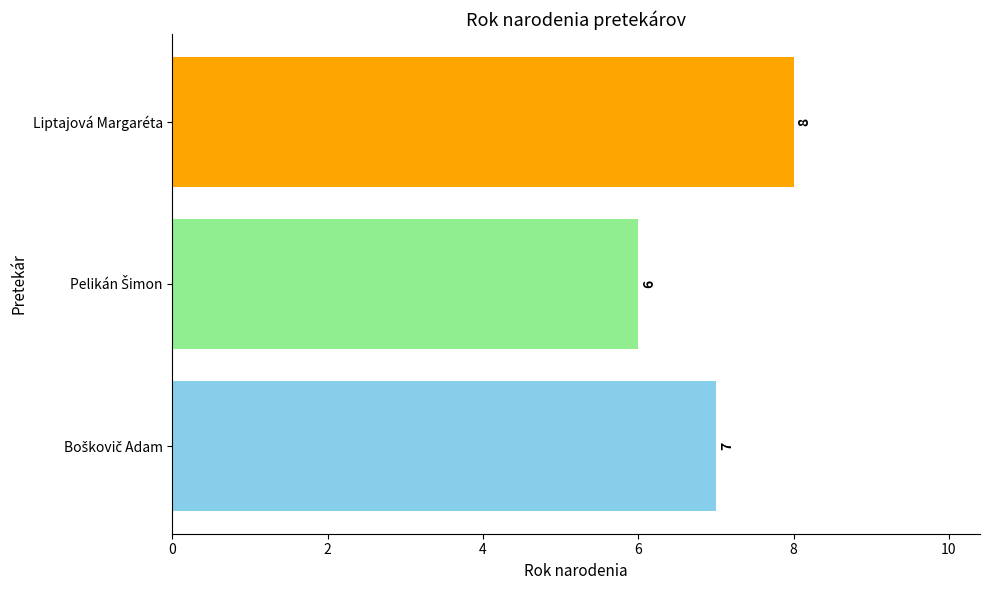

Does the chart contain any negative values?

No